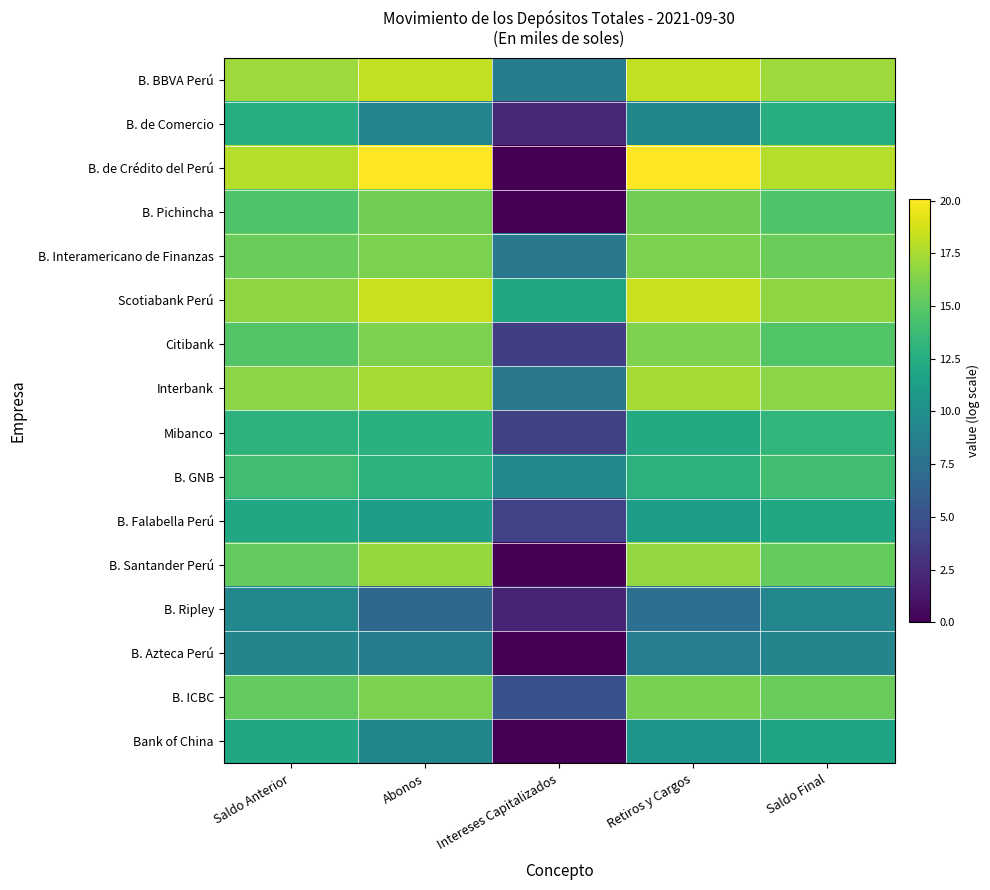

Rank the series at Intereses Capitalizados from lowest to highest value.

B. de Crédito del Perú, B. Pichincha, B. Santander Perú, B. Azteca Perú, Bank of China, B. Ripley, B. de Comercio, Citibank, Mibanco, B. Falabella Perú, B. ICBC, Interbank, B. Interamericano de Finanzas, B. BBVA Perú, B. GNB, Scotiabank Perú